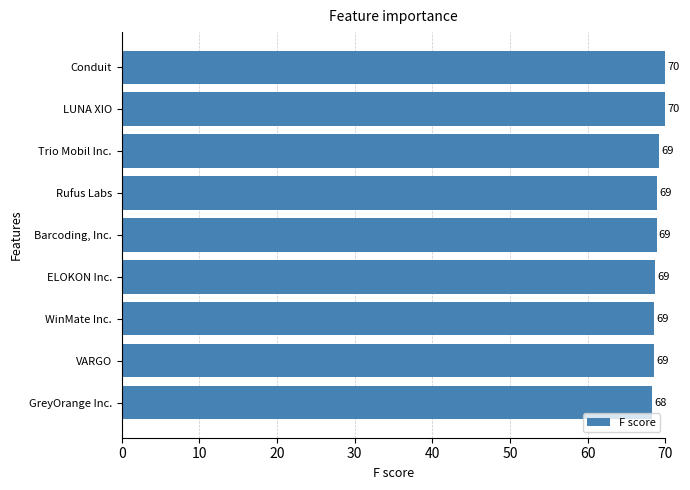

Which label corresponds to the smallest value in the chart?

GreyOrange Inc.